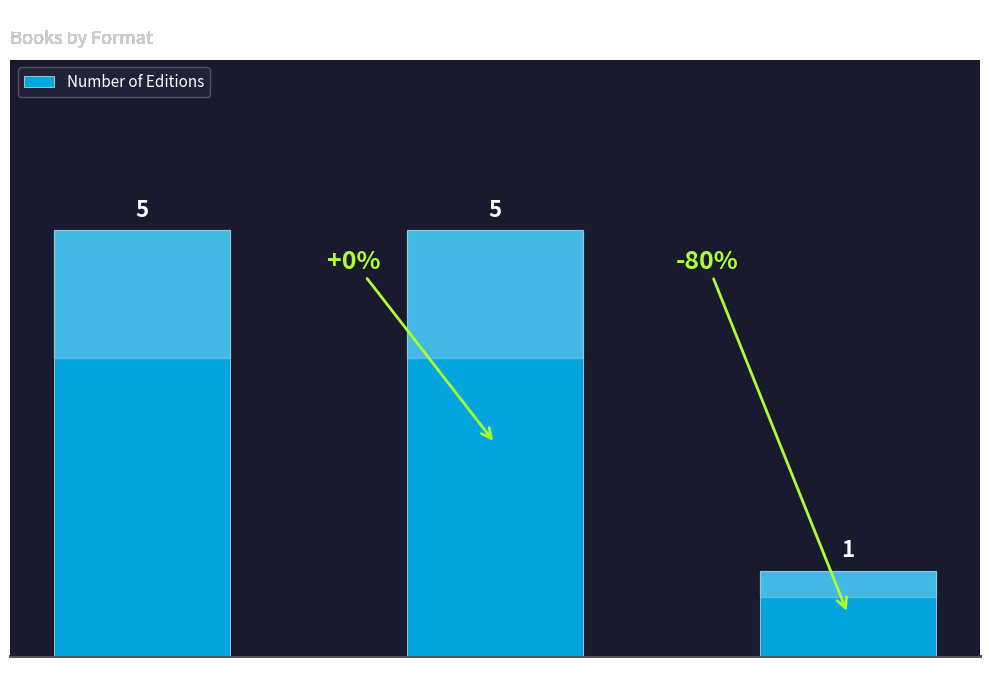

Read the value at Hardcover.

5